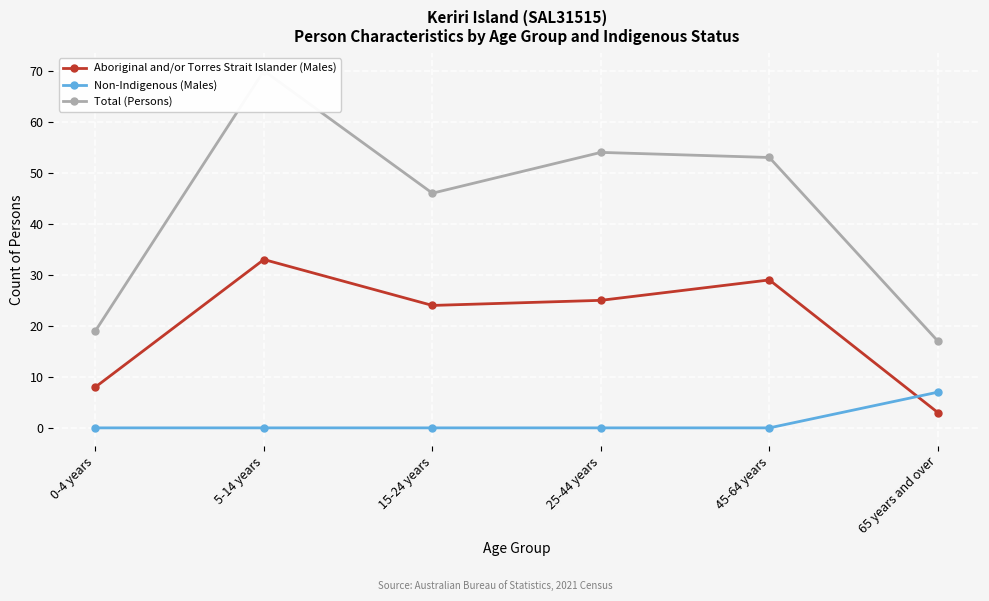

At which label does Total (Persons) reach its peak?

5-14 years